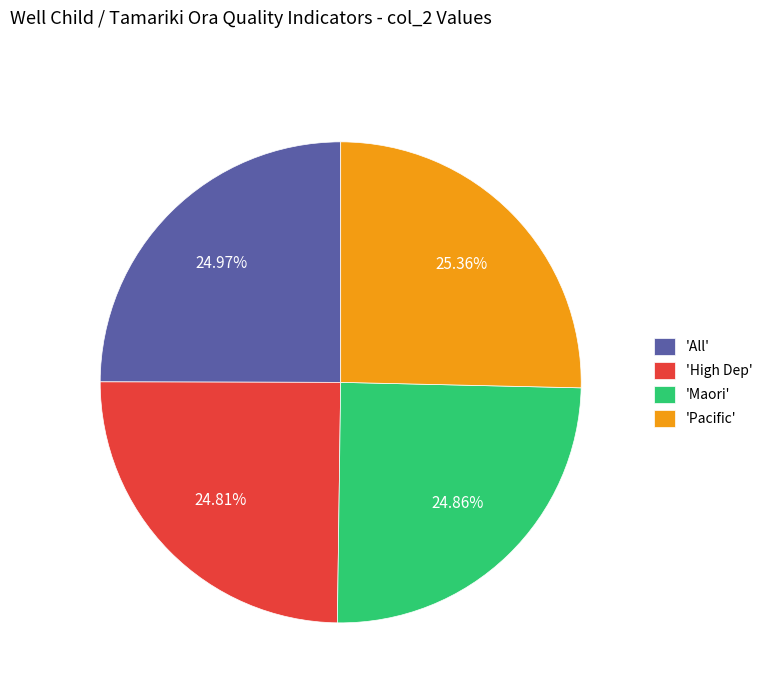

How many slices are in this pie chart?

4